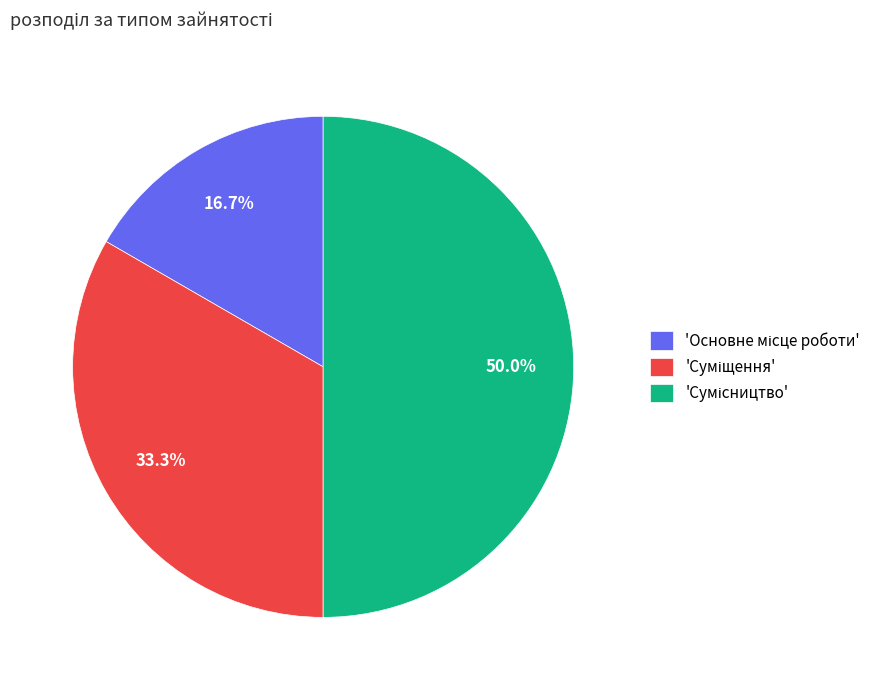

How many segments does this pie chart have?

3